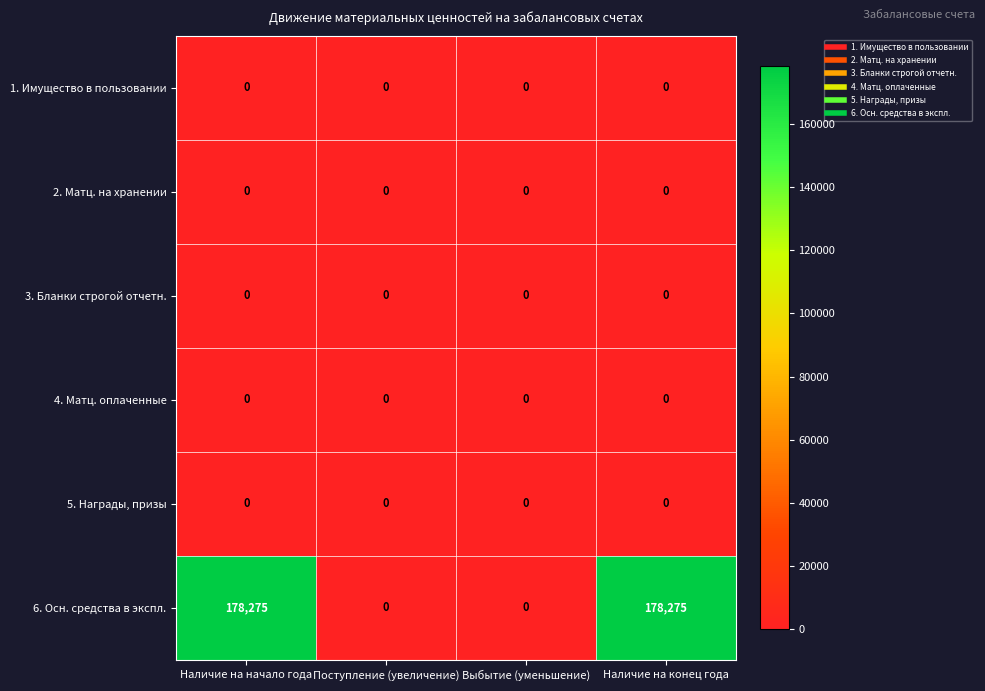

What is the greatest value displayed?

178275